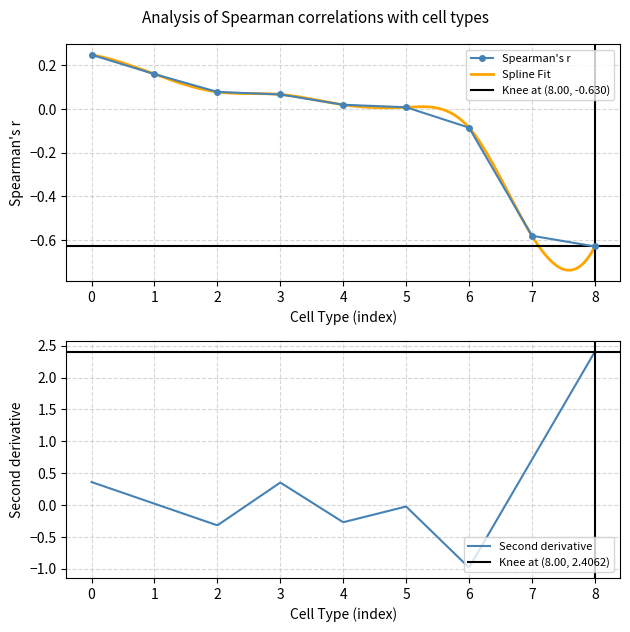

The value of Spearman's r at 8 is -0.9. True or false?

False